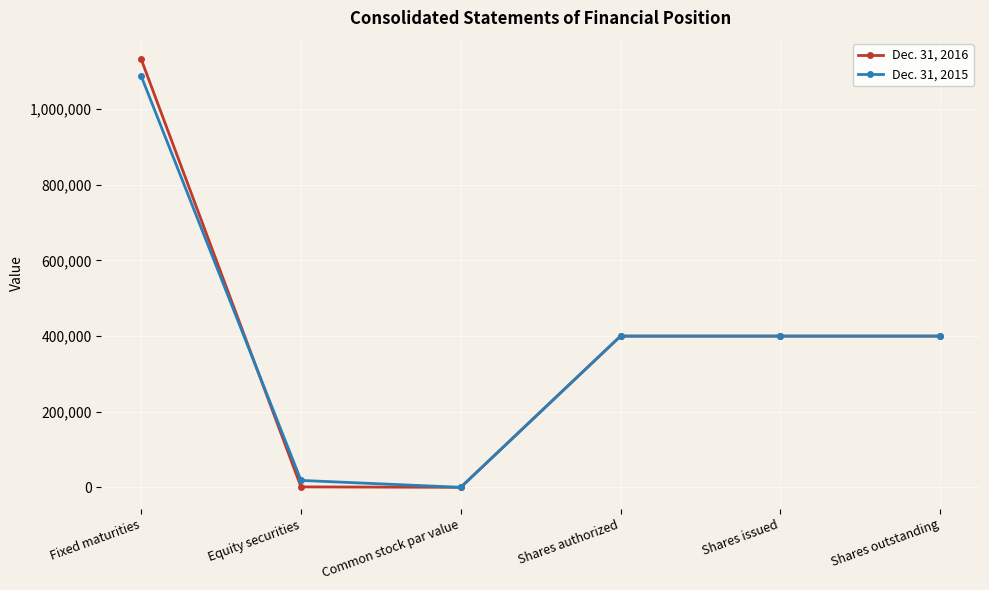

At how many categories does at least one series exceed 331350?

4